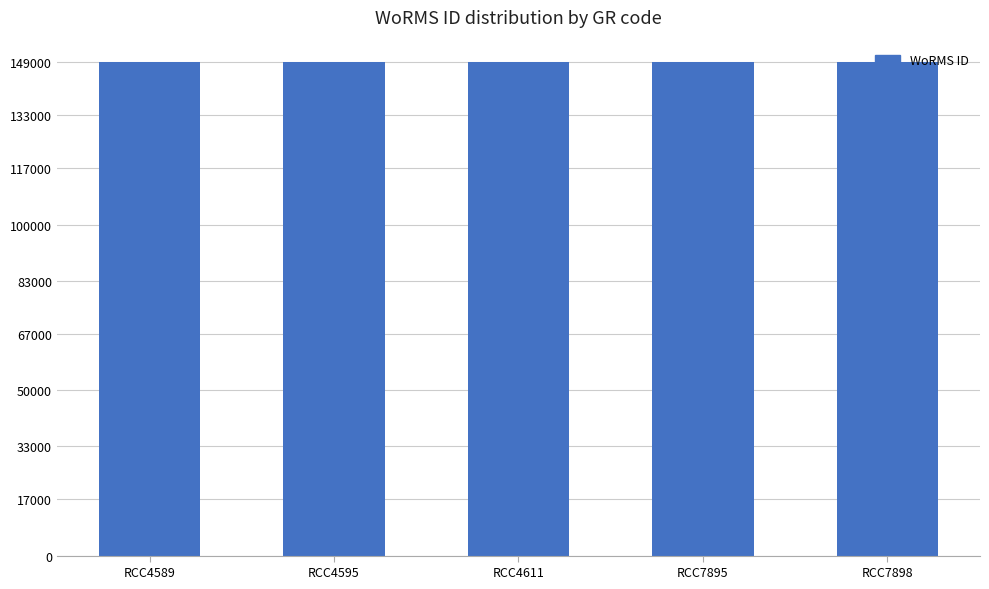

What is the difference between the maximum and minimum values?

127